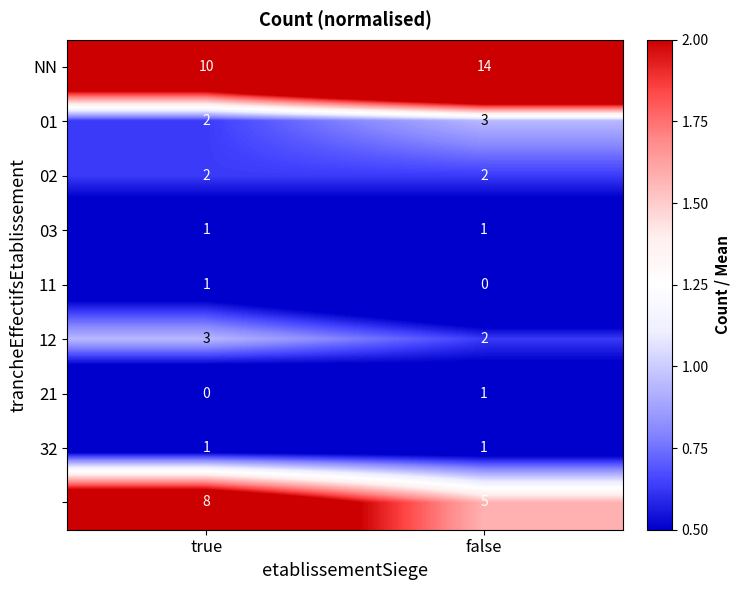

What is the spread (max minus min) of values at true?

10